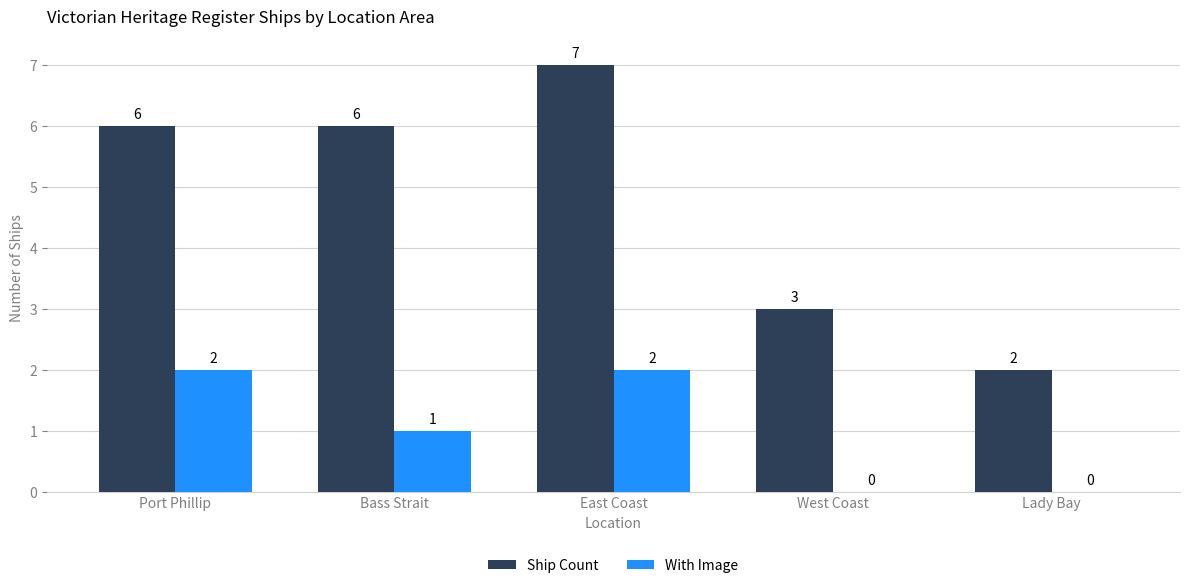

Which series has the largest total across all categories?

Ship Count